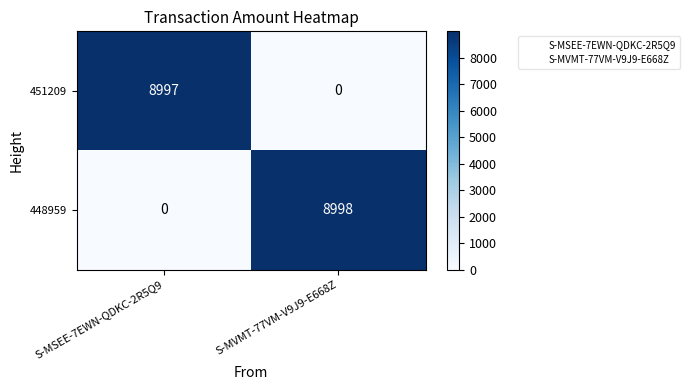

Which series has the largest total across all categories?

448959